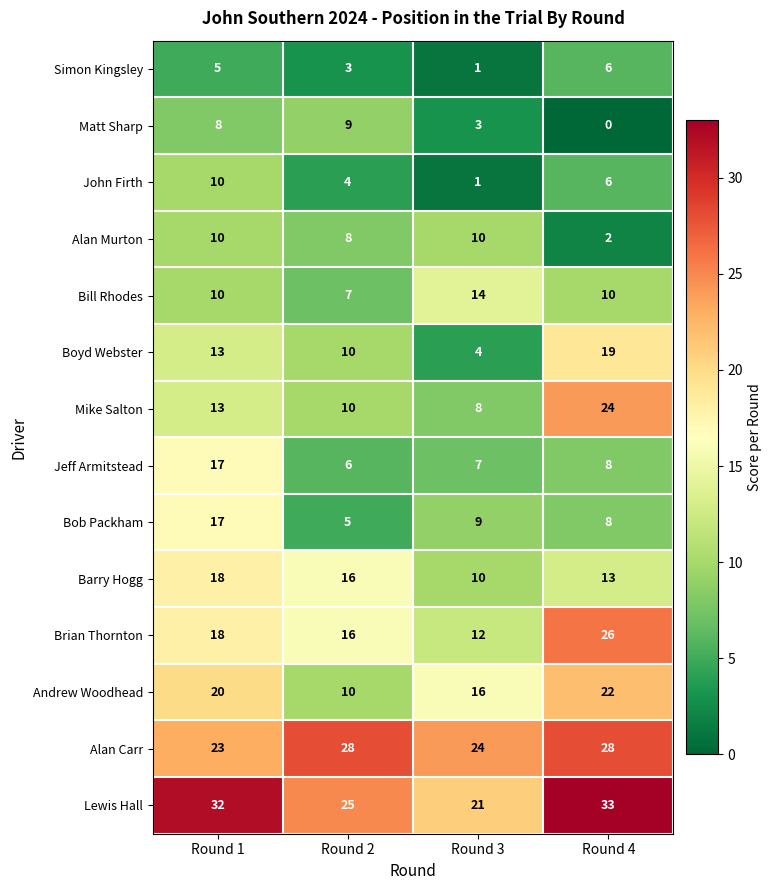

What is the difference between the second highest and second lowest values in the Andrew Woodhead series?

4